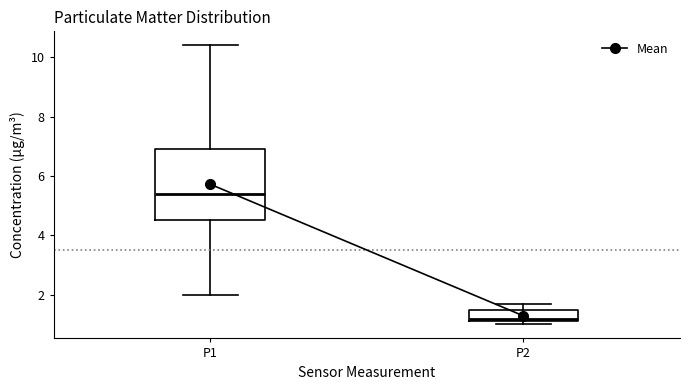

Which box's median line is the lowest?

P2